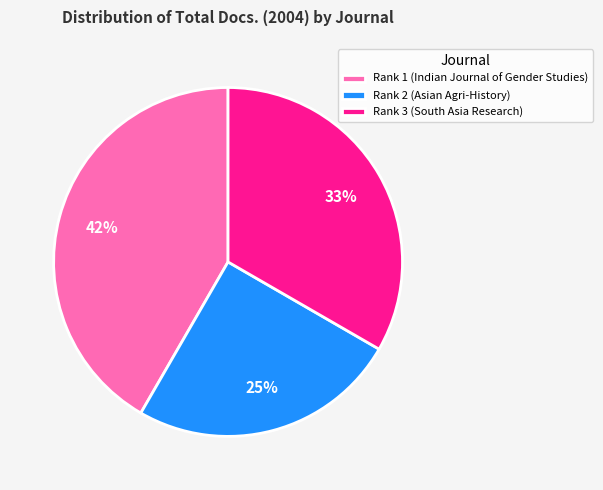

Which slice is the largest?

Rank 1 (Indian Journal of Gender Studies)